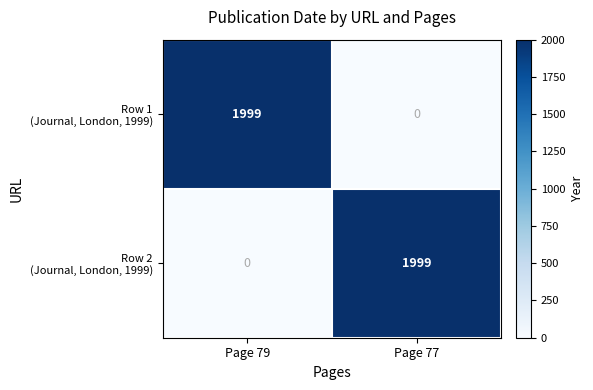

What is the total value across all series at Page 79?

1999